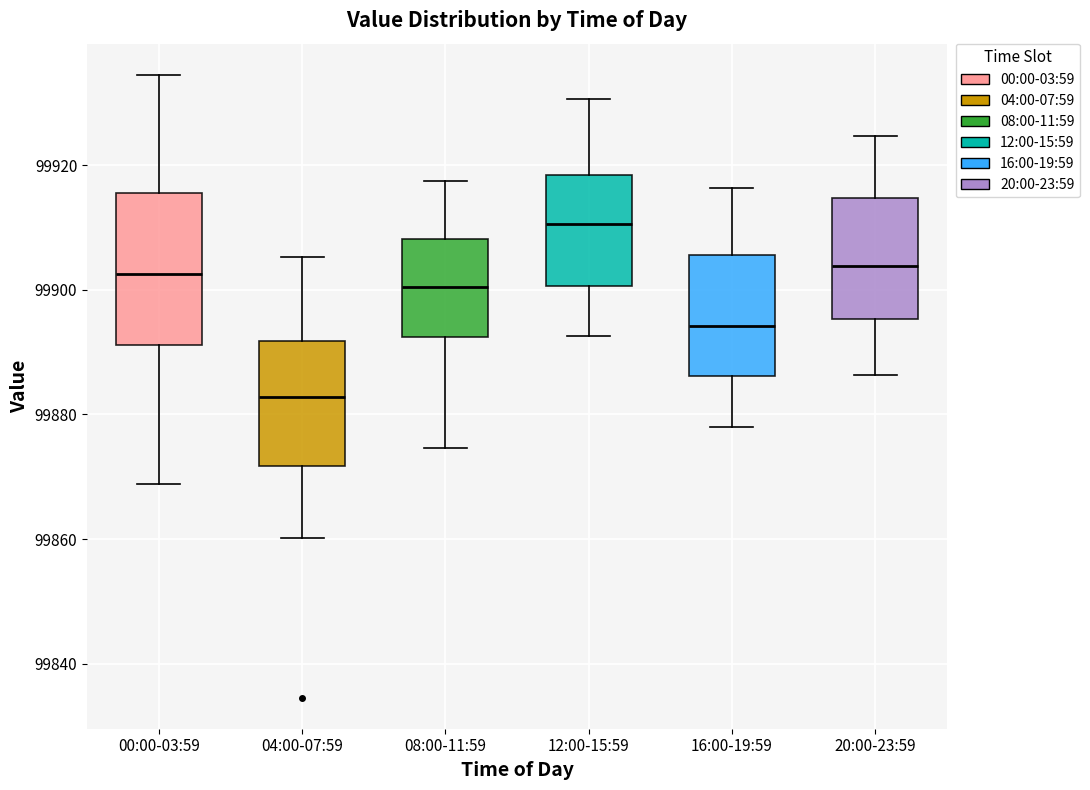

Which box is the tallest, from its lower edge to its upper edge?

00:00-03:59